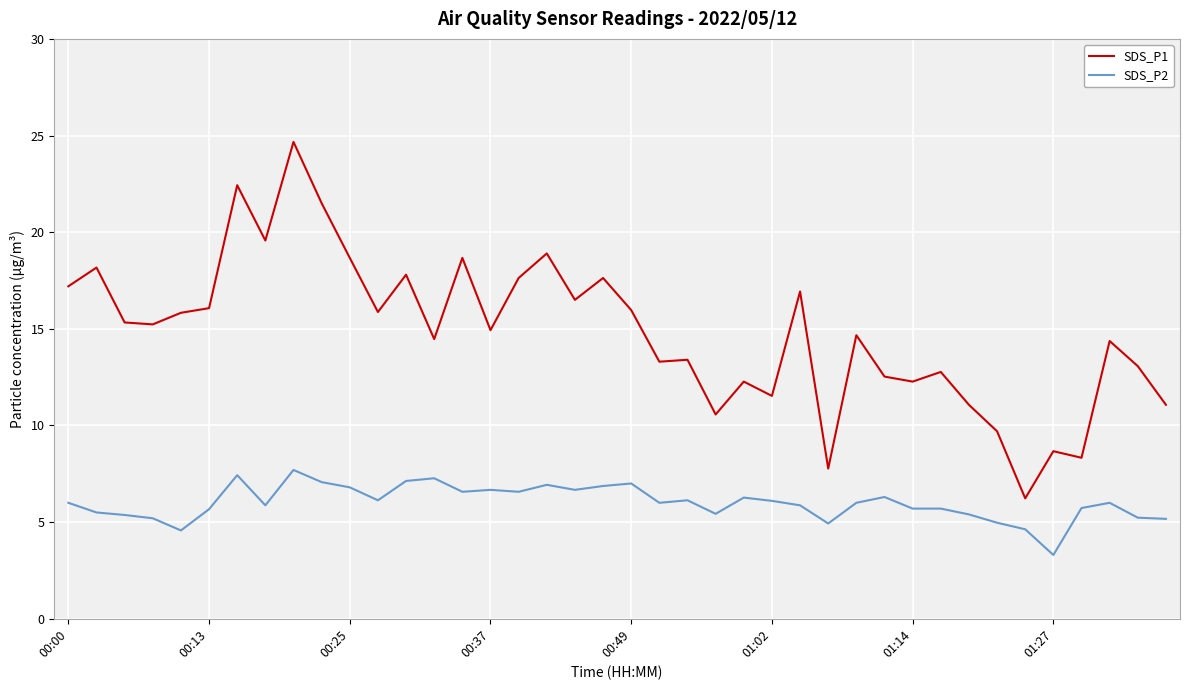

True or false: SDS_P2 and SDS_P1 cross at least once.

False